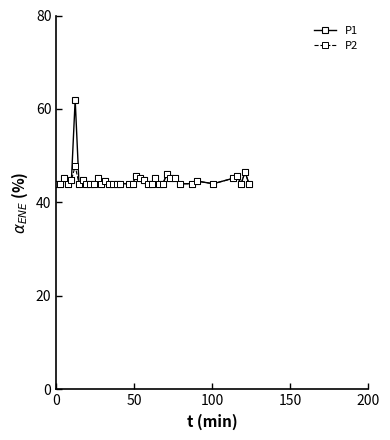

Does the chart display data point markers on the line(s)?

Yes